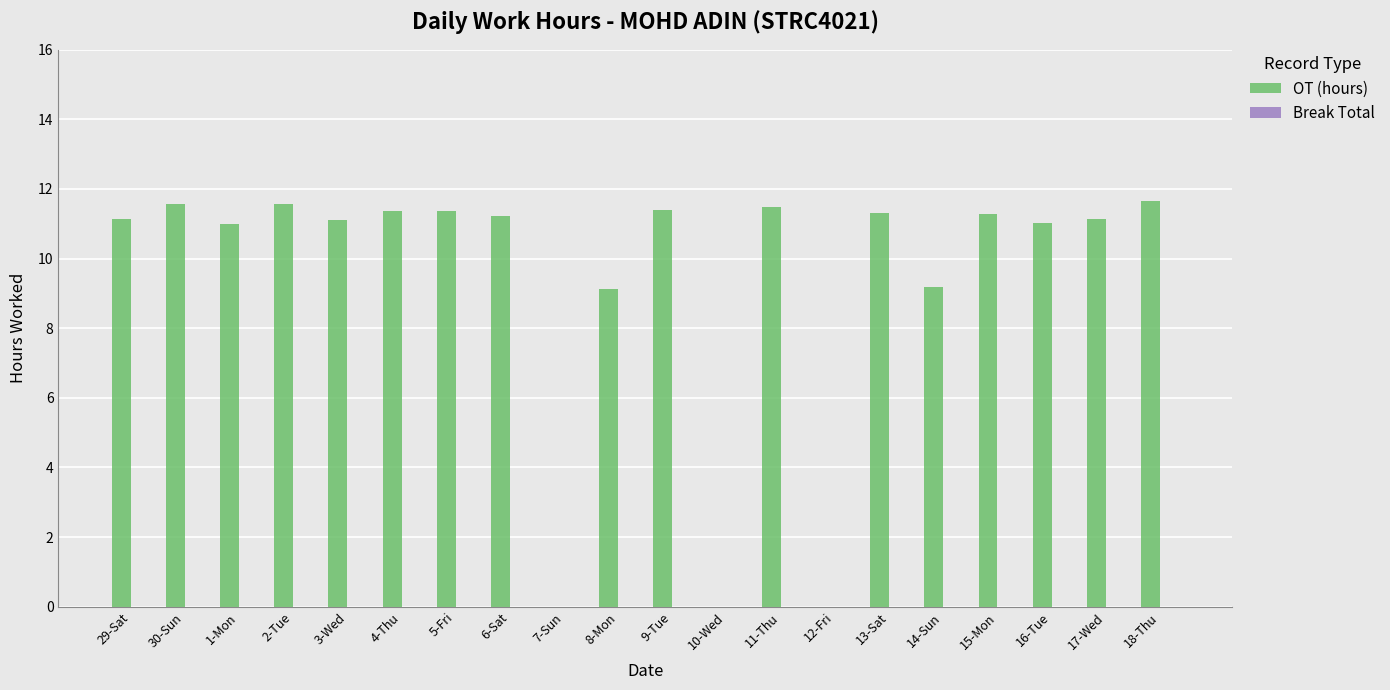

What is the maximum value shown in the chart?

11.6